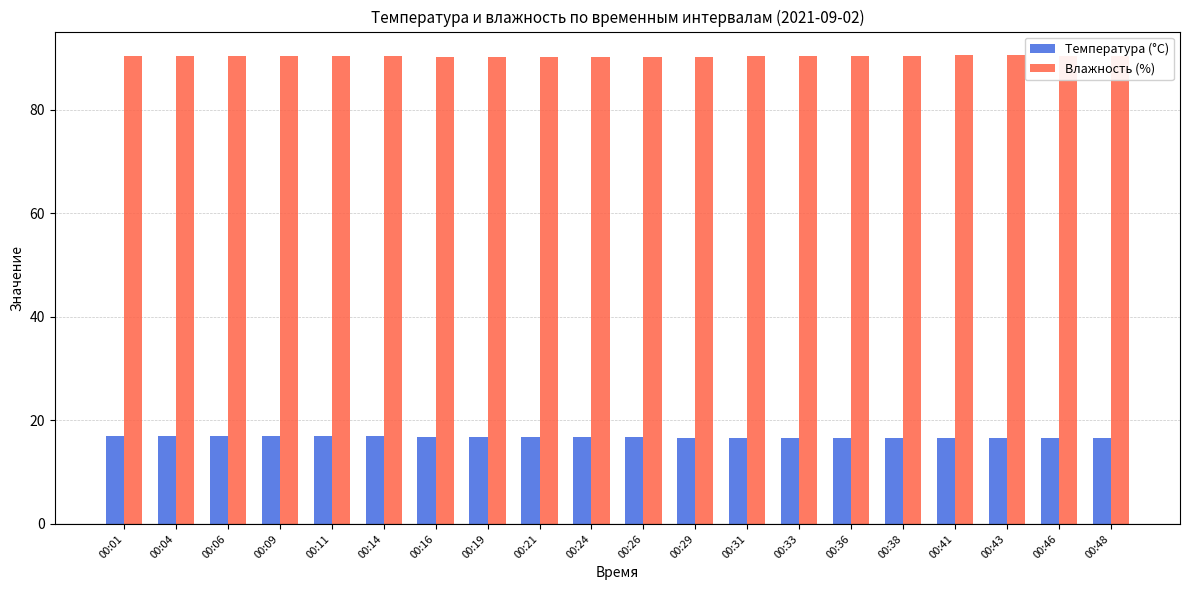

Rank the series by their average value, from lowest to highest.

Температура (°C), Влажность (%)